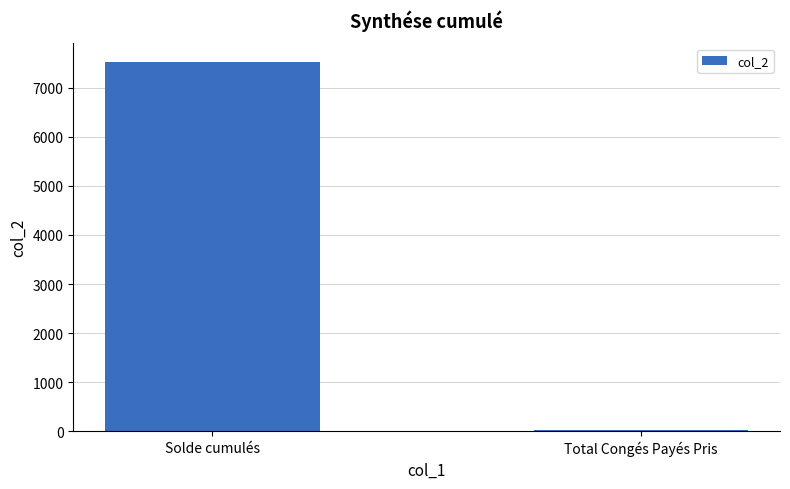

Which category has the highest value across all series?

Solde cumulés